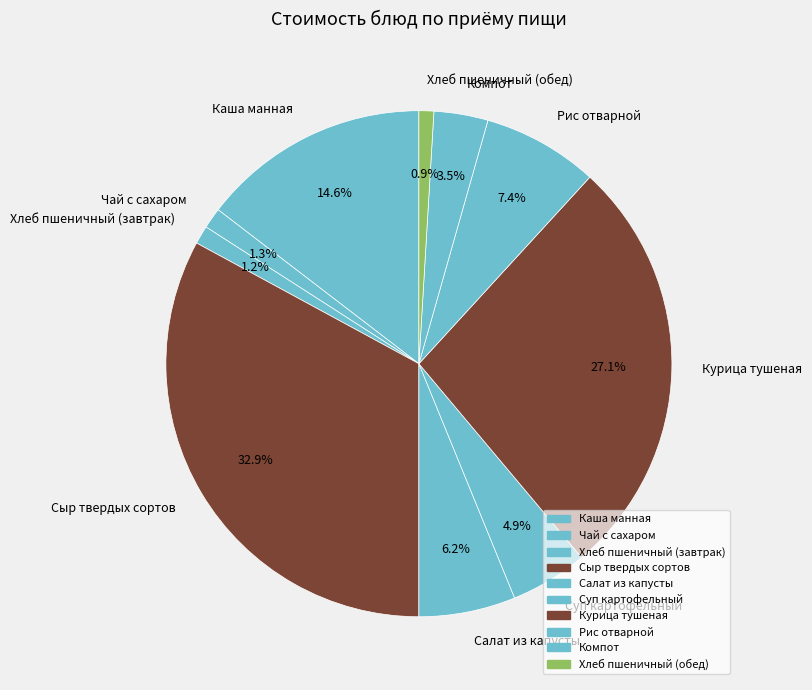

To the nearest percent, what portion does Сыр твердых сортов represent?

33%